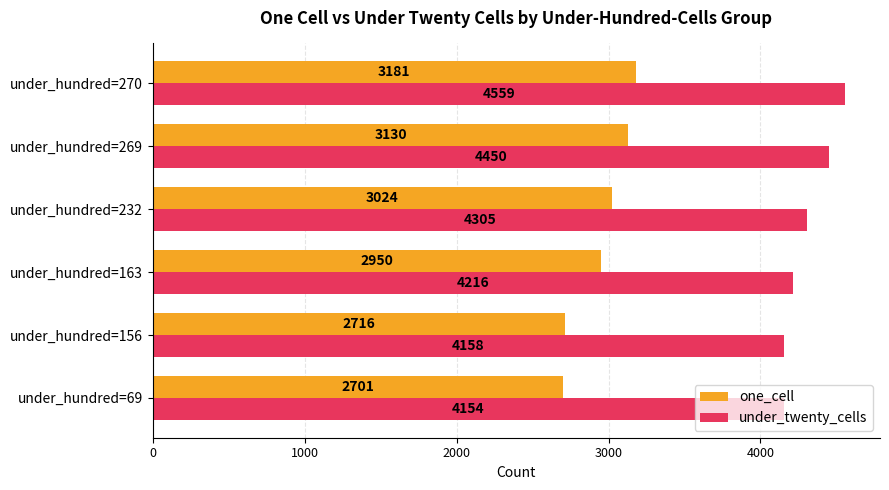

List the labels in order of one_cell value, smallest first.

under_hundred=69, under_hundred=156, under_hundred=163, under_hundred=232, under_hundred=269, under_hundred=270